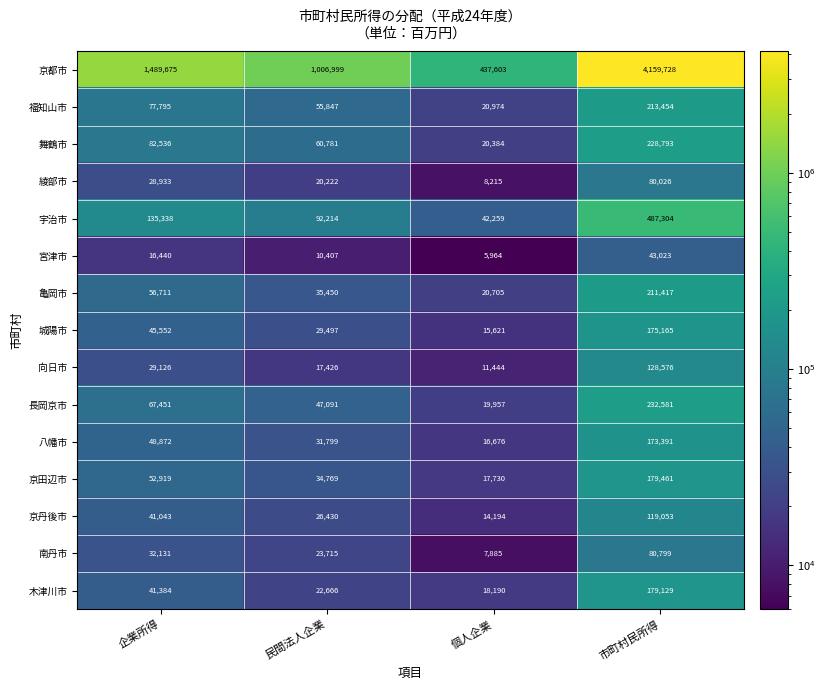

What is the total value across all series at 民間法人企業?

1515313